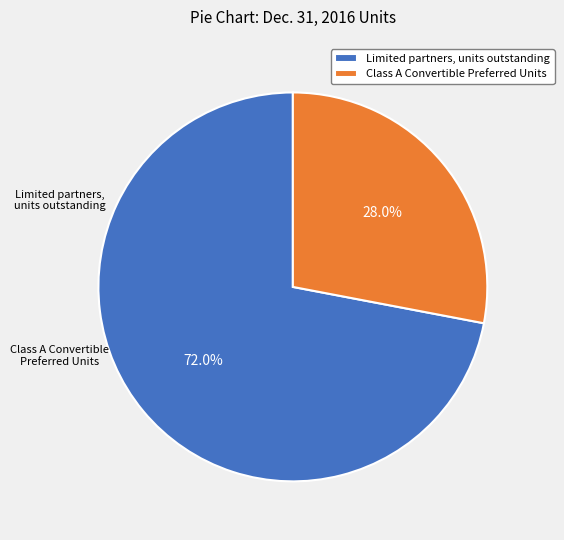

What percentage is NOT represented by Limited partners, units outstanding?

28.0%